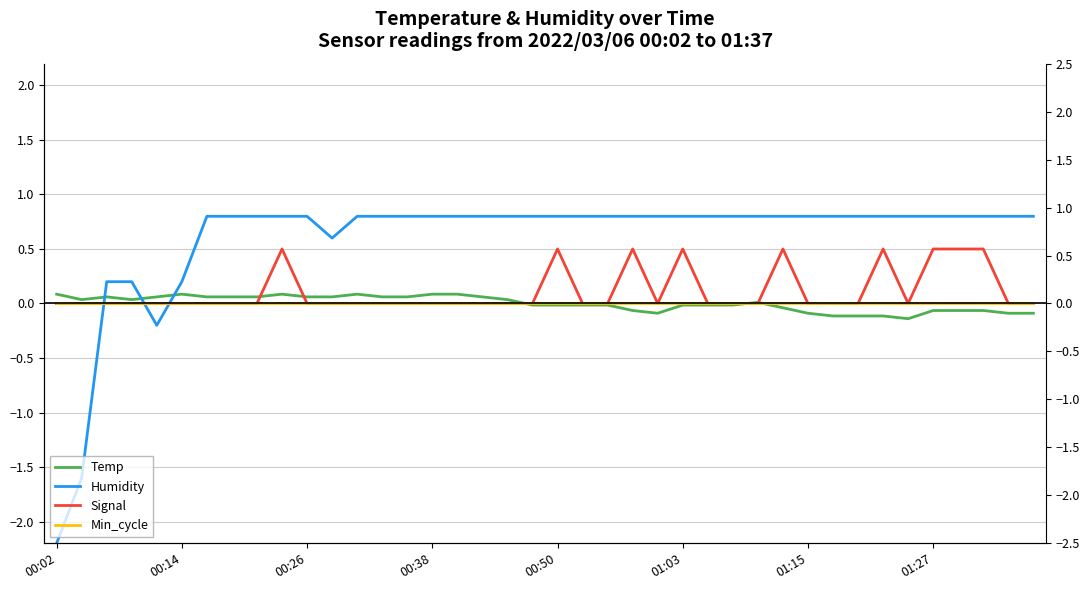

How many interior local valleys does the Temp series have?

4